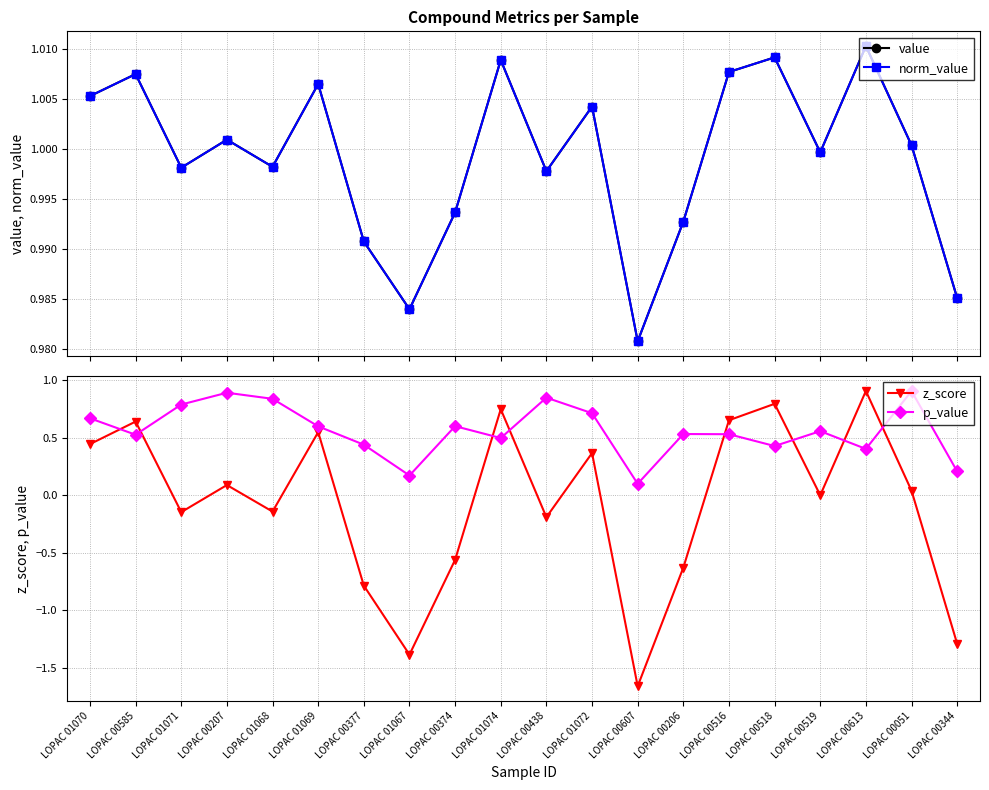

What is the sum of all z_score values?

-1.6